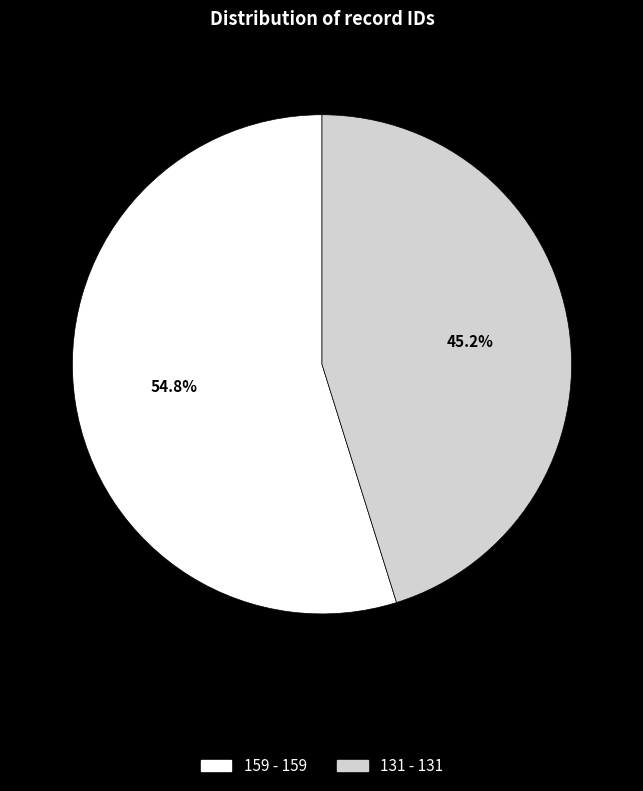

Is there a majority slice in this chart?

Yes